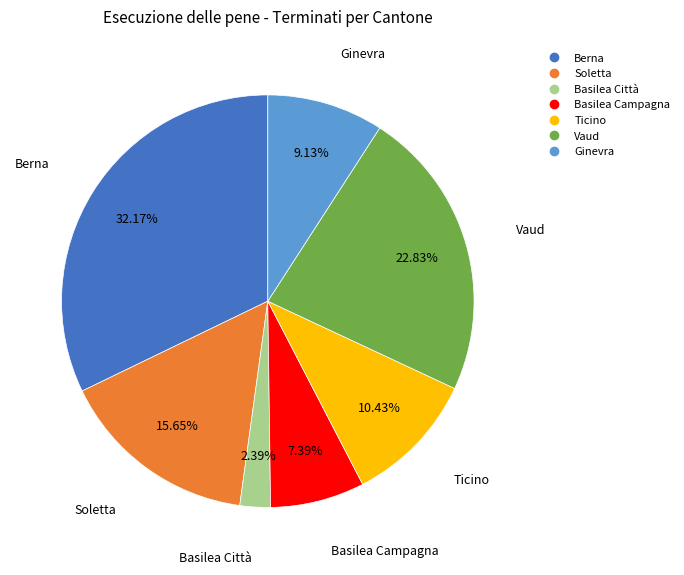

To the nearest percent, what percentage of the pie is Ticino?

10%